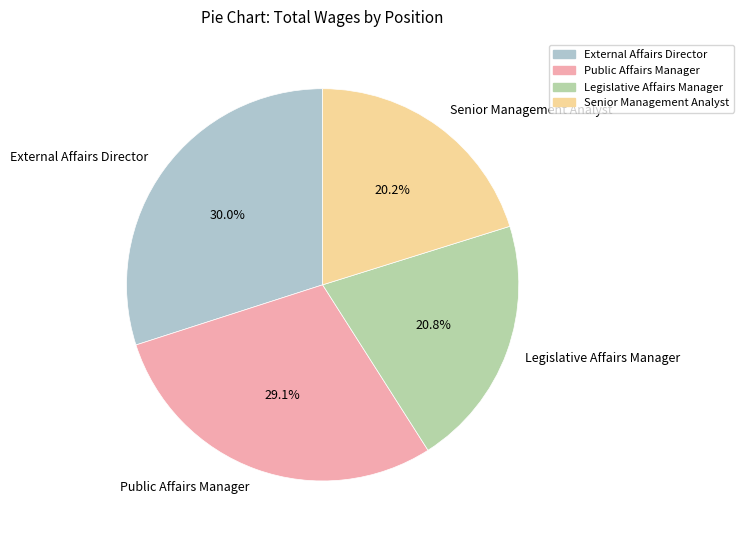

Which has a higher value, Senior Management Analyst or Legislative Affairs Manager?

Legislative Affairs Manager